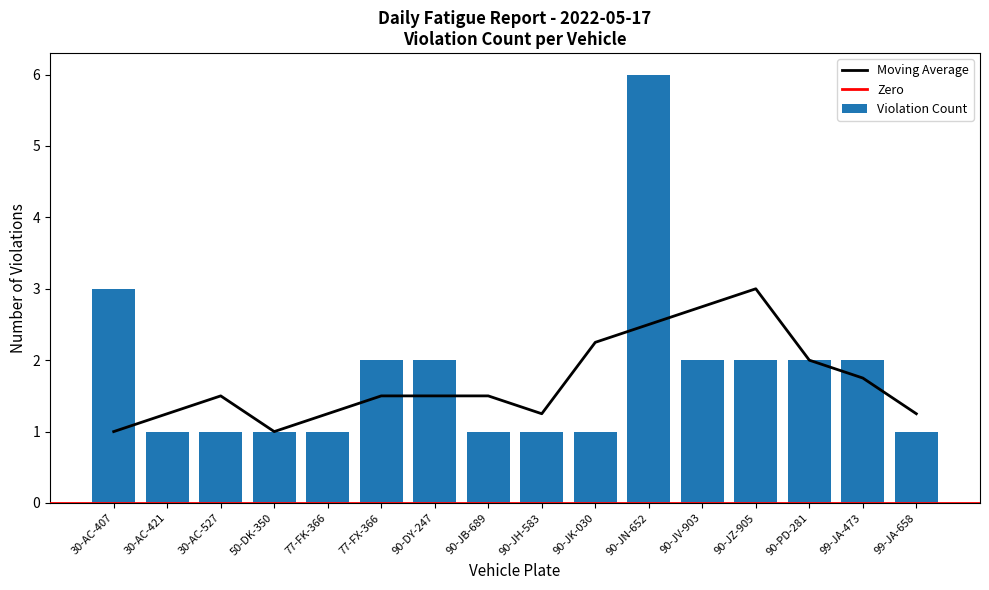

What position from the left is 90-JH-583?

9